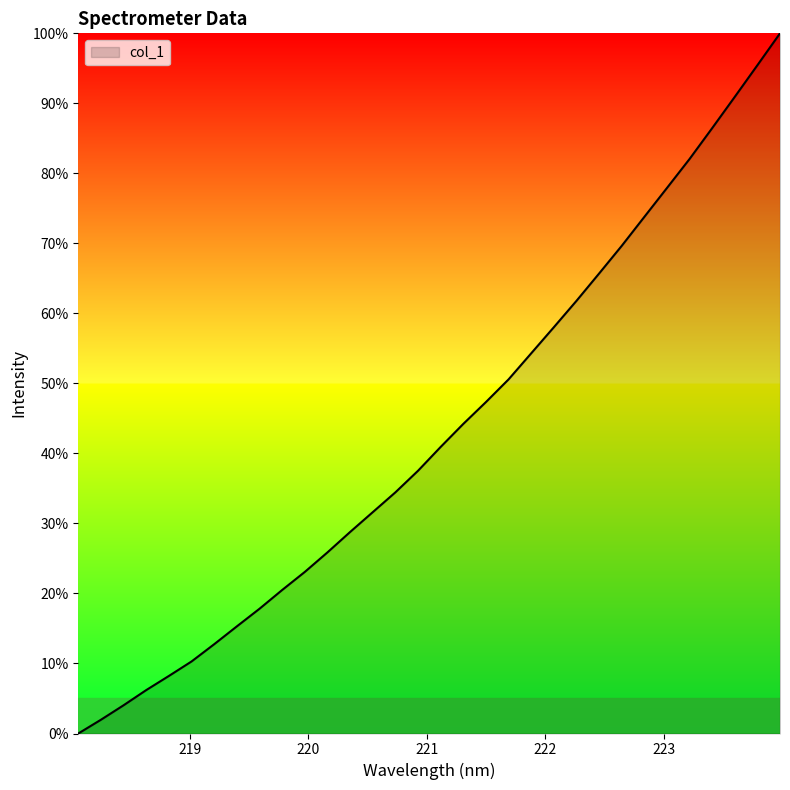

How many distinct data groups are displayed?

1